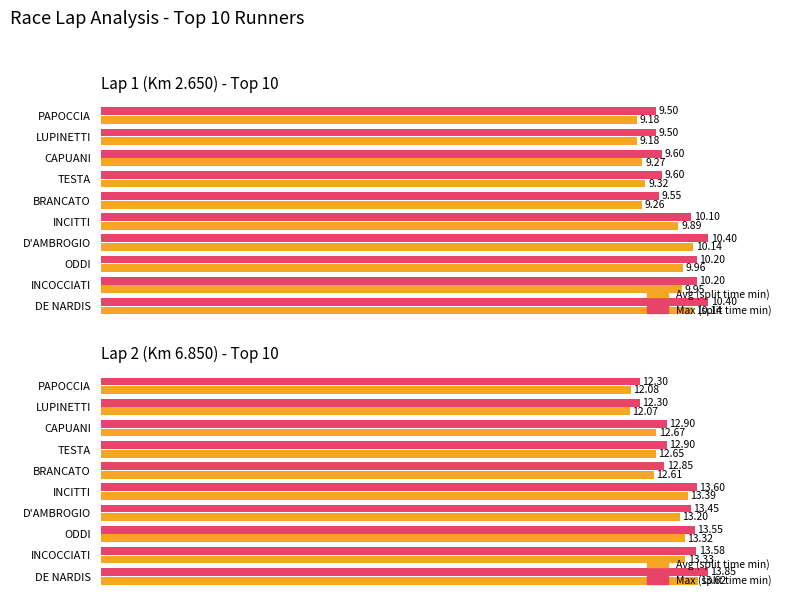

Is it true that 2° Giro Time (min) equals 4.9 at TESTA?

False